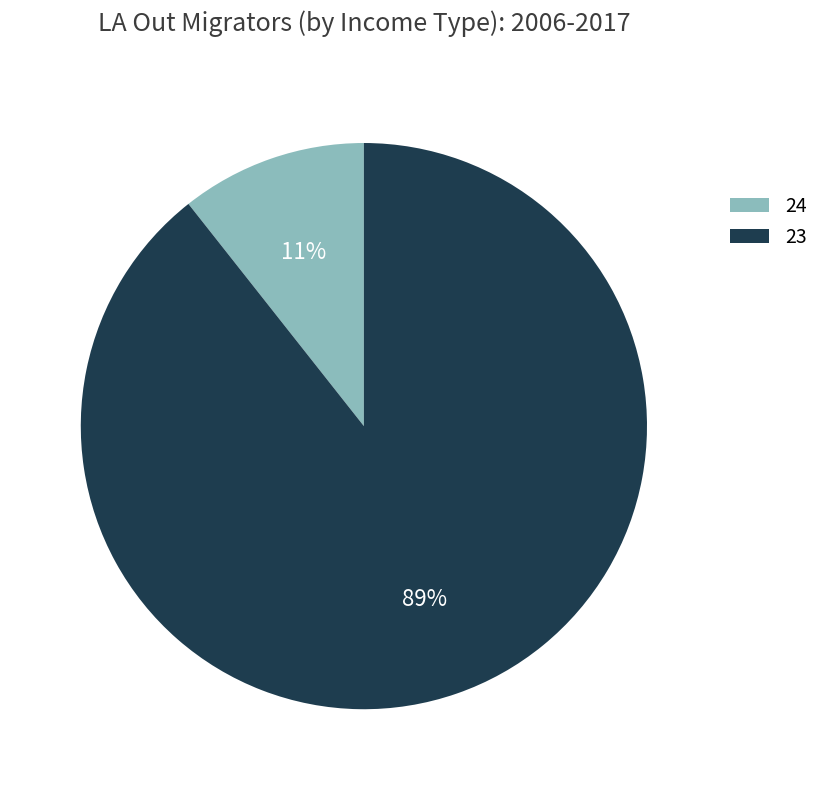

Do 23 and 24 together represent more than half of the pie?

Yes